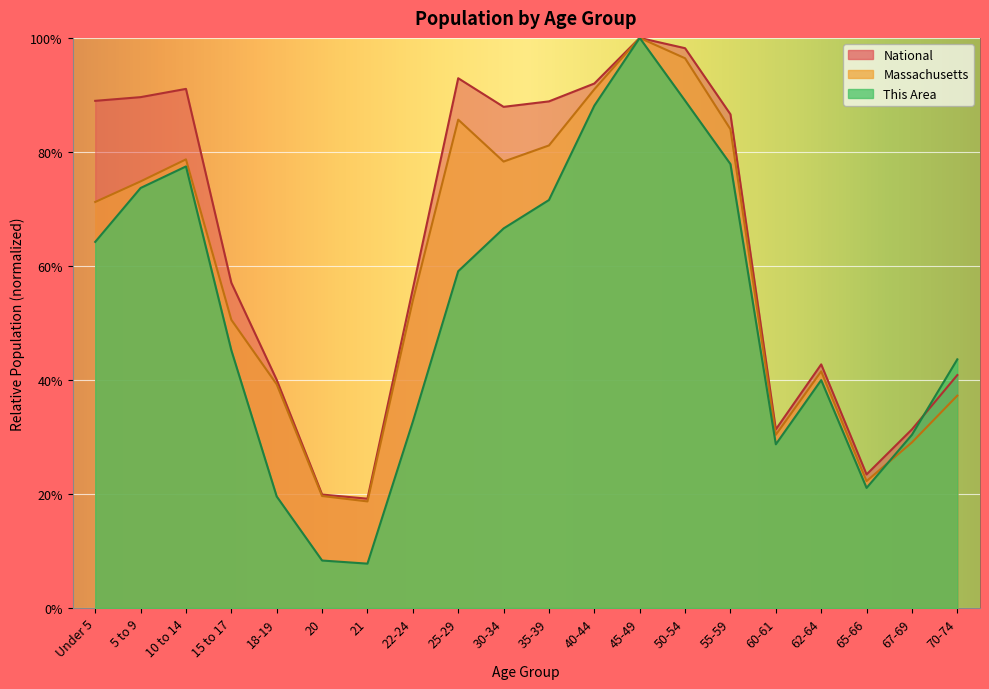

What is the approximate value of Massachusetts at 55-59?

84.0